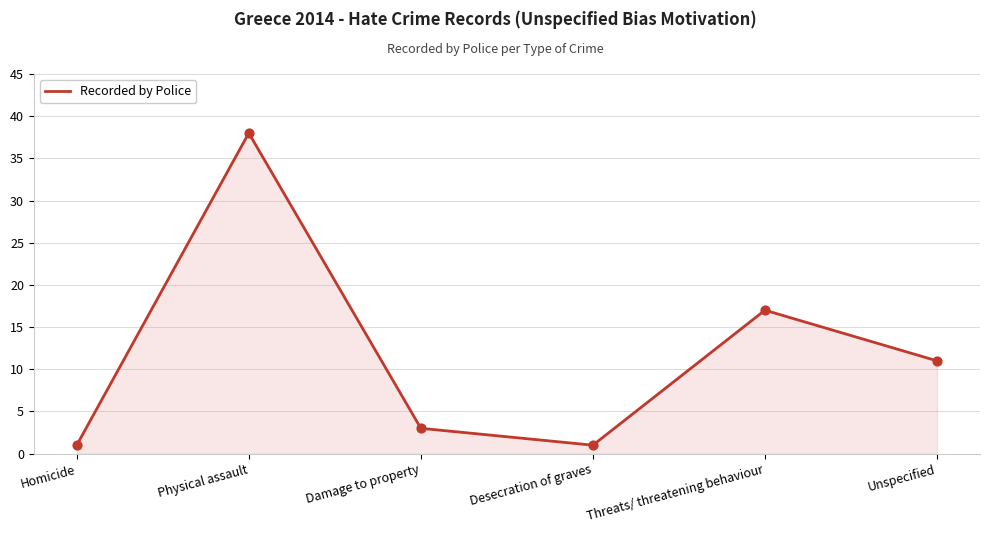

What is the ratio of the value at Desecration of graves to the value at Unspecified?

0.1